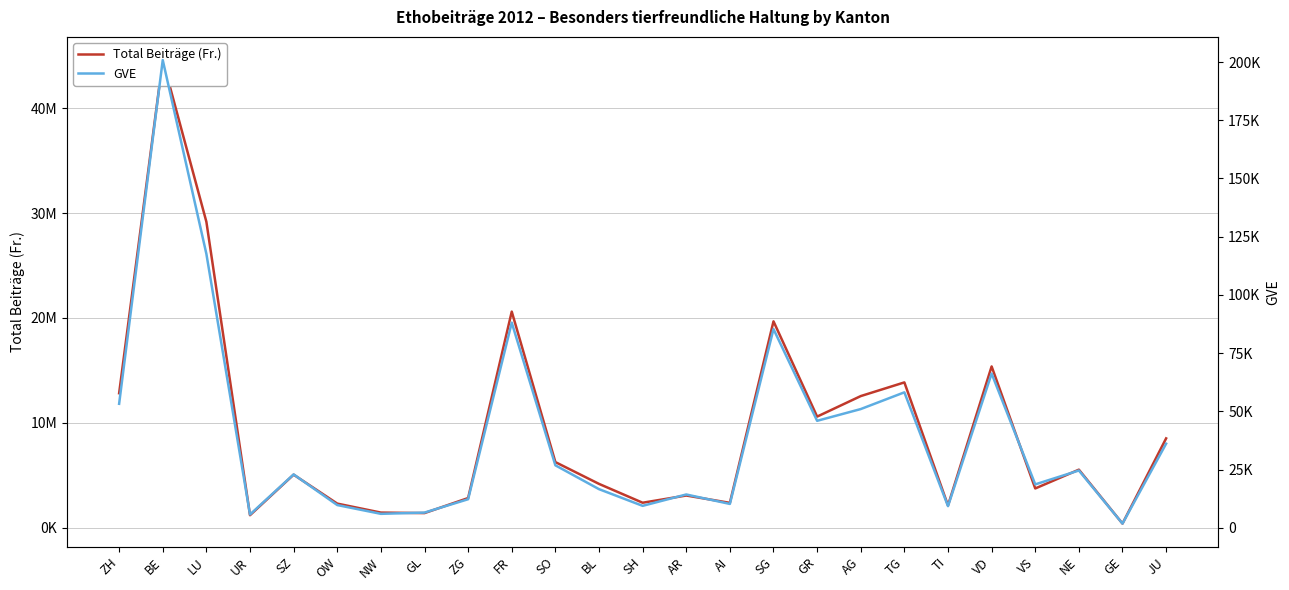

What is the smallest value displayed?

1823.8